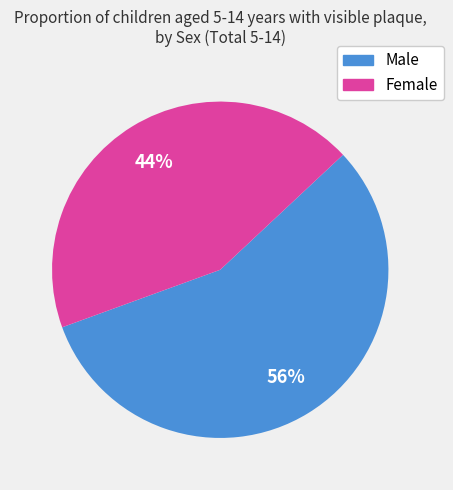

Do Male and Female together represent more than half of the pie?

Yes